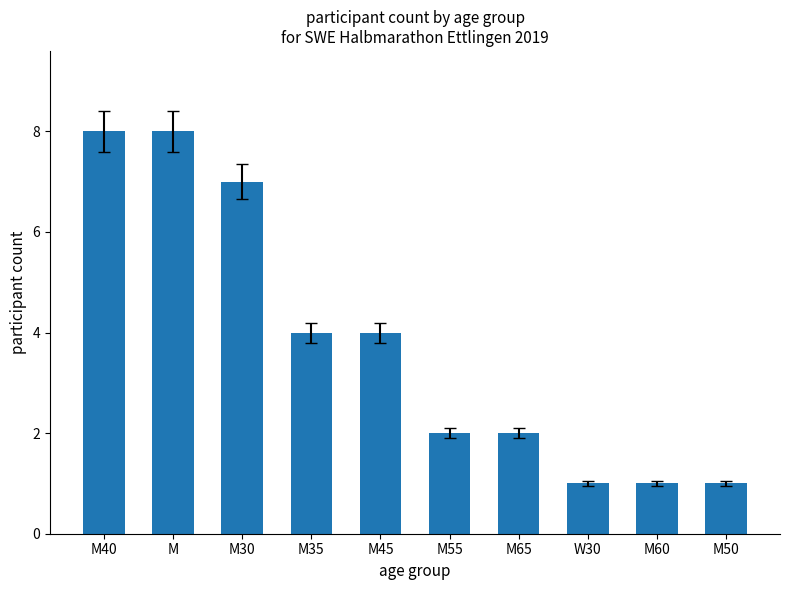

Reading left to right, list all the values displayed in this chart.

8	8	7	4	4	2	2	1	1	1